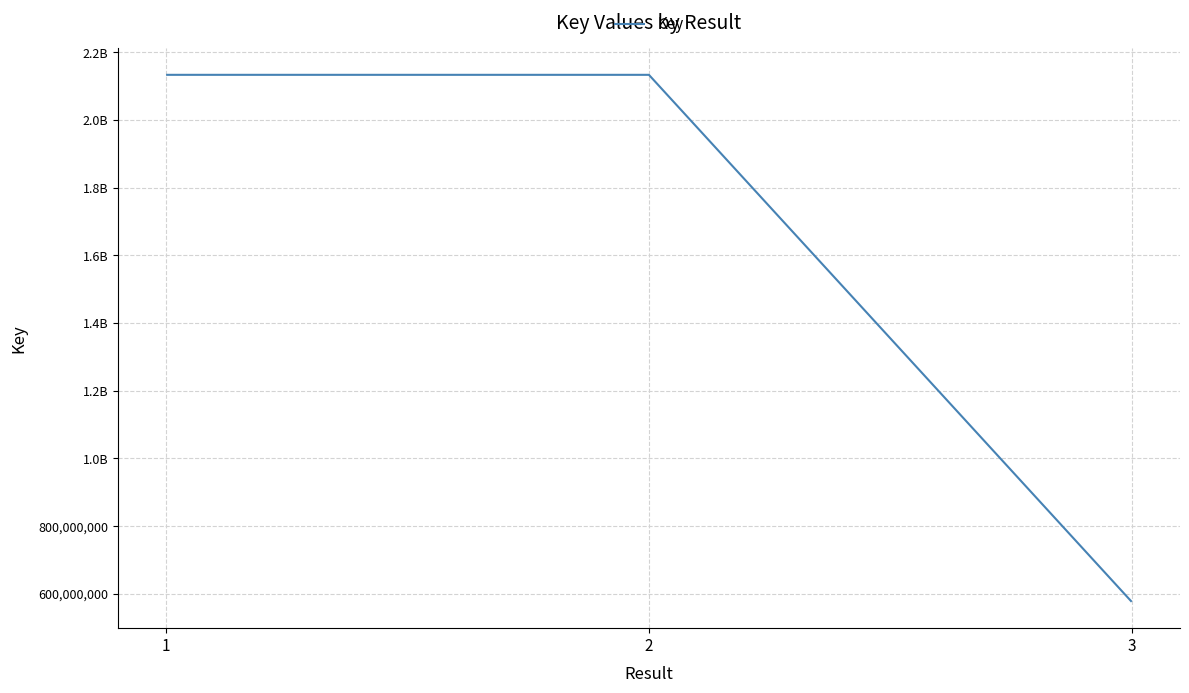

Is this an area chart (filled region under the line)?

No